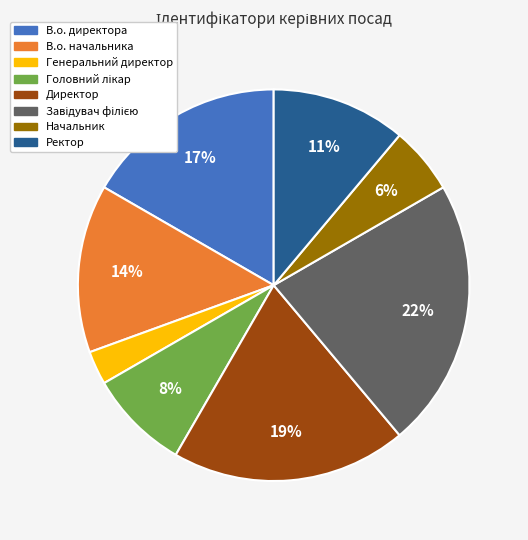

How many segments does this pie chart have?

8